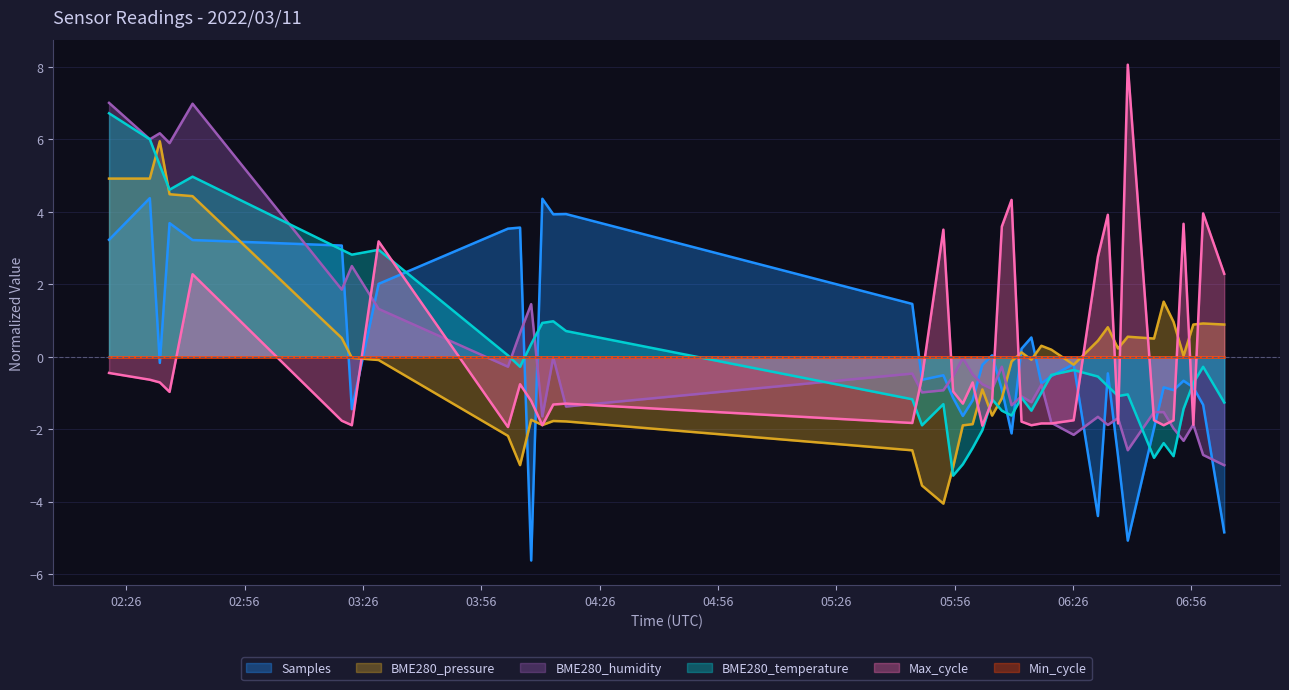

What is the minimum value for BME280_temperature?

-3.3